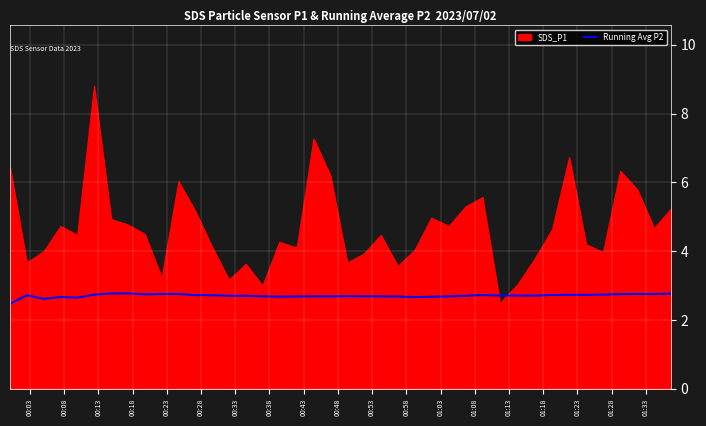

Reading left to right, extract all data points from this chart.

2.5	2.7	2.6	2.7	2.6	2.7	2.8	2.8	2.7	2.8	2.8	2.7	2.7	2.7	2.7	2.7	2.7	2.7	2.7	2.7	2.7	2.7	2.7	2.7	2.7	2.7	2.7	2.7	2.7	2.7	2.7	2.7	2.7	2.7	2.7	2.7	2.8	2.8	2.8	2.8